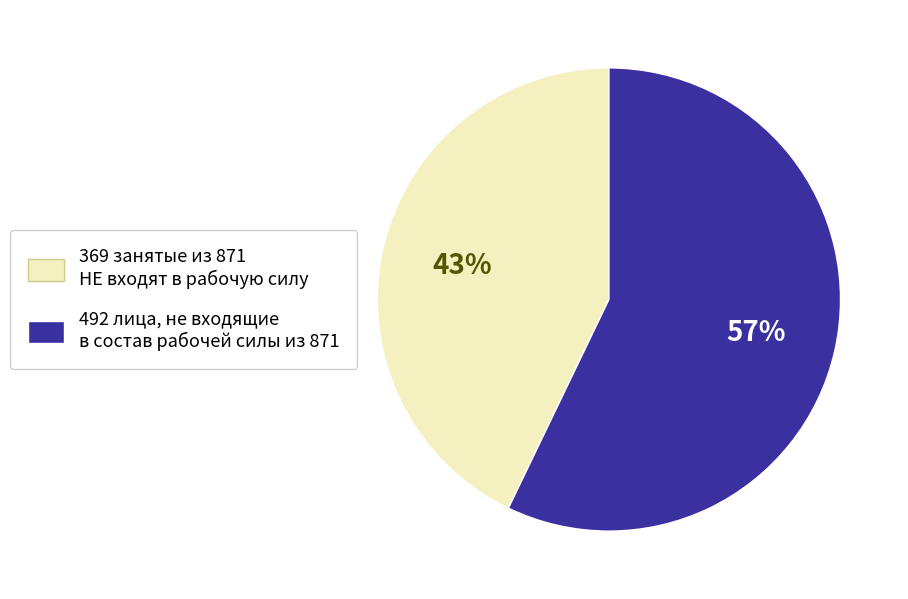

To the nearest percent, what is the average slice percentage?

50%